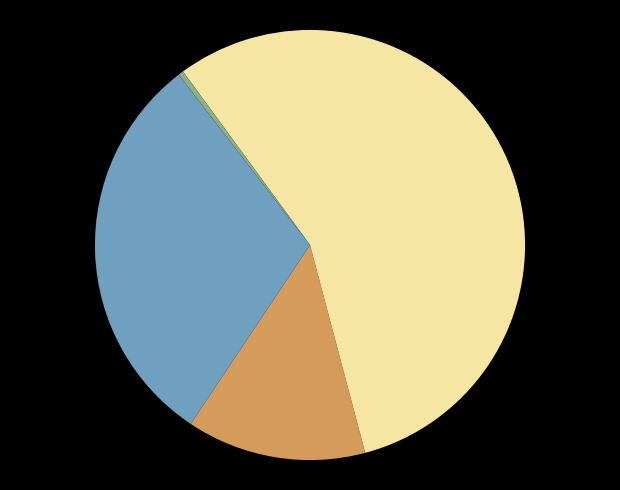

Count the number of slices in the pie.

5